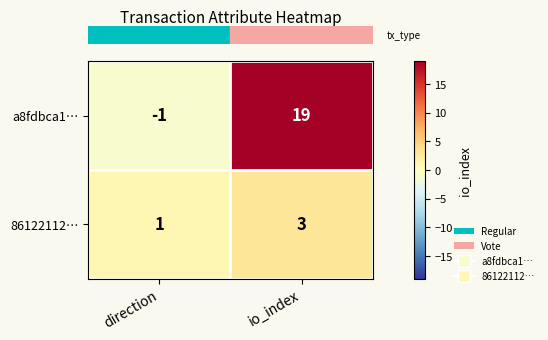

Which label corresponds to the largest value in the chart?

io_index